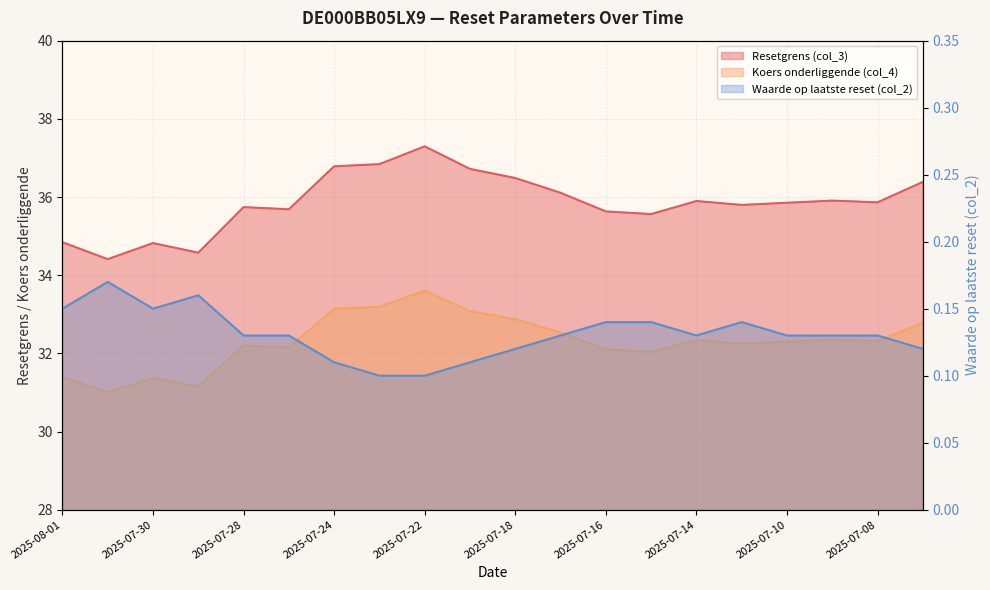

At which label does Koers onderliggende (col_4) reach its minimum?

2025-07-31